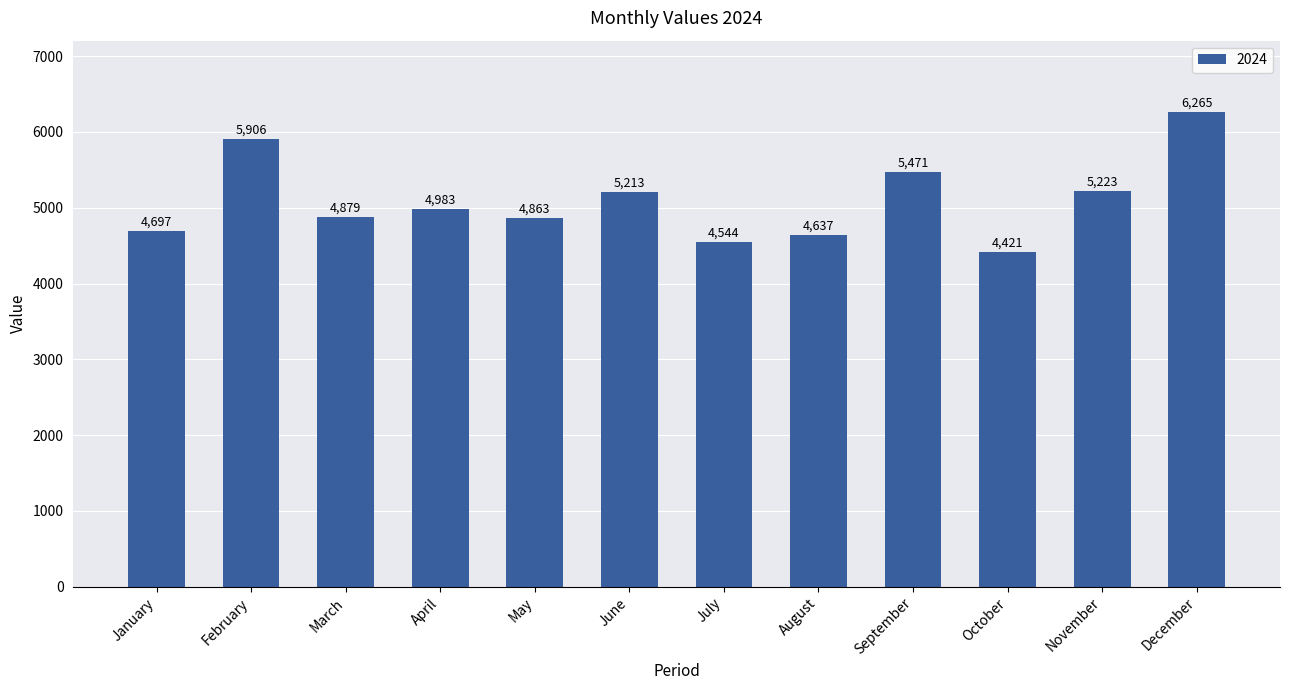

What is the maximum value shown in the chart?

6265